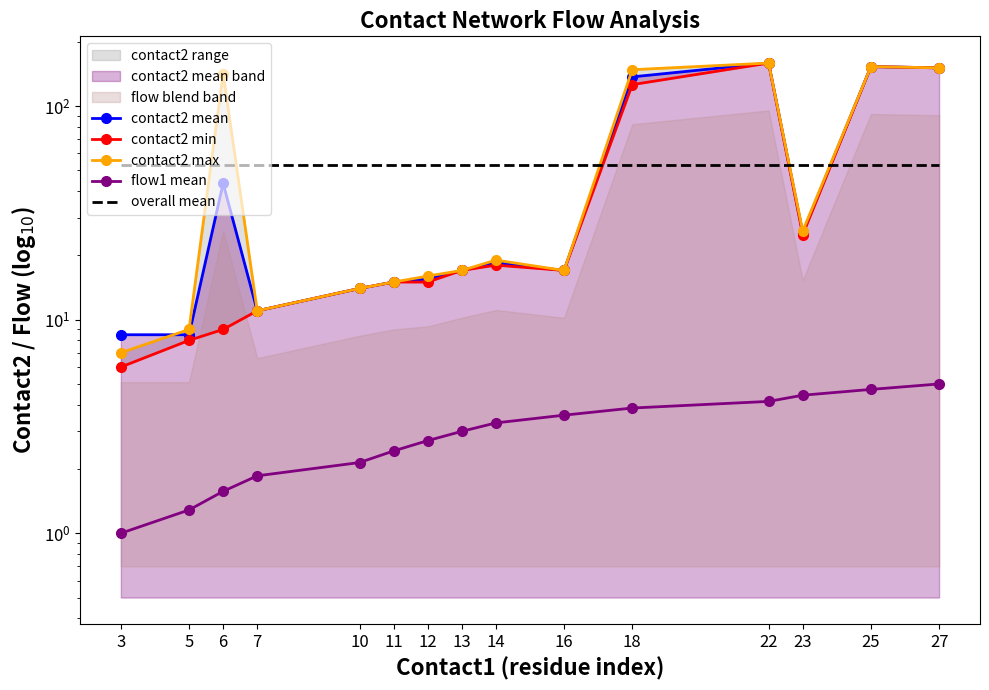

Which series changed the most between 6 and 11?

contact2 max